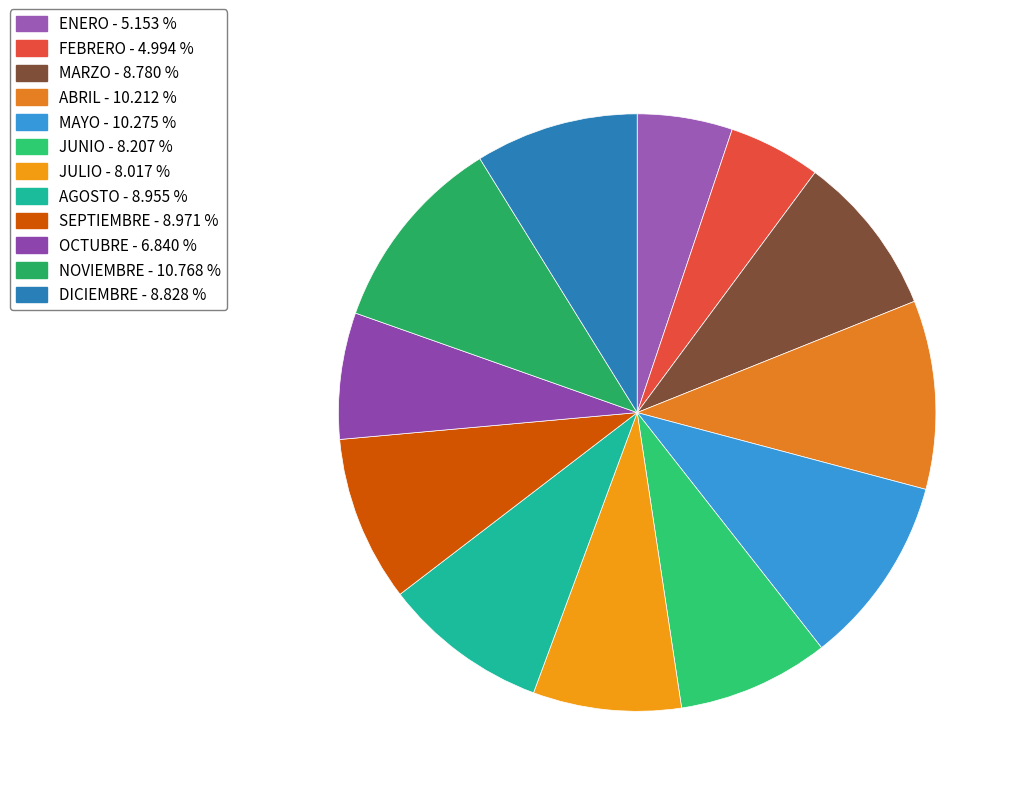

To the nearest percent, what is the combined percentage of DICIEMBRE and SEPTIEMBRE?

18%